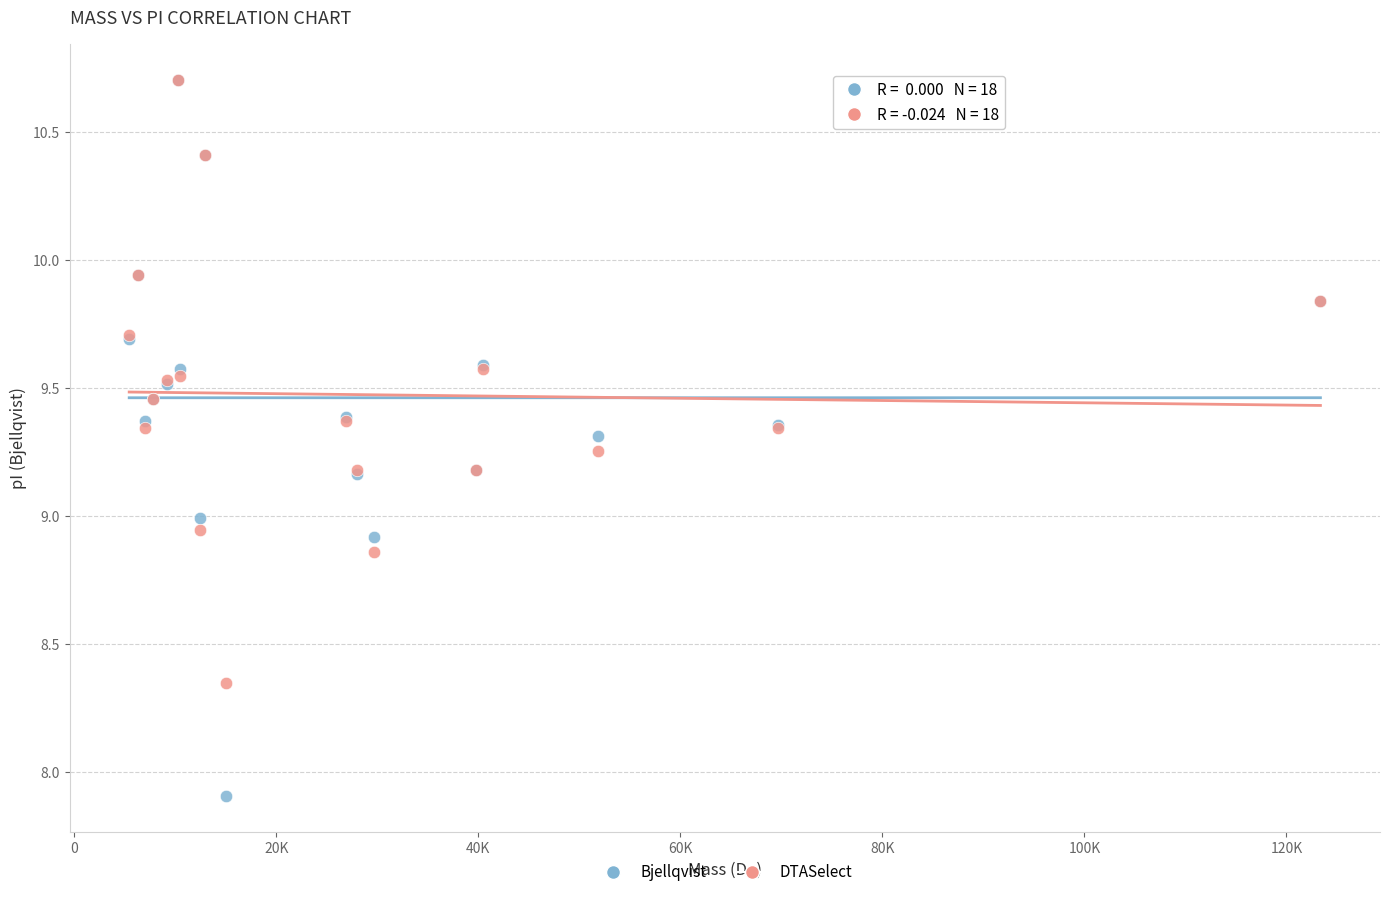

Which series has the widest spread of Y values?

Bjellqvist